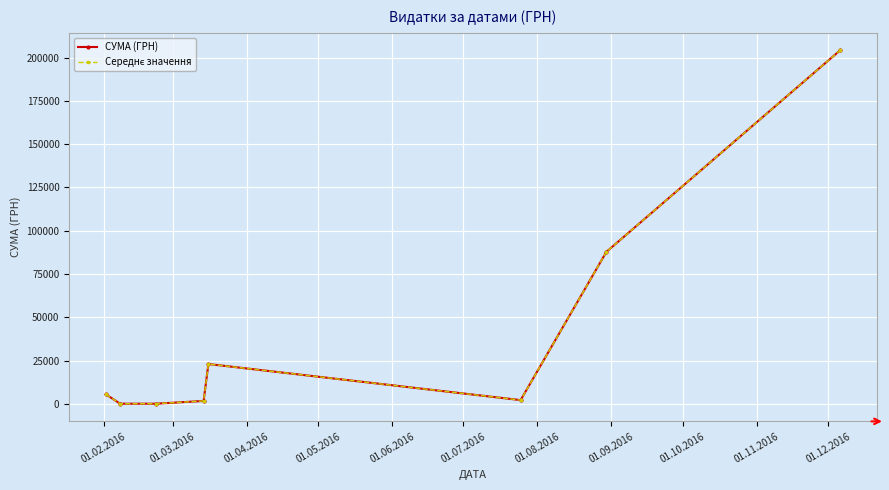

Reading left to right, what are all the values shown in this chart?

СУМА (ГРН): 5520.3	135.7	133.9	1729.2	23050.6	2215.8	87847.6	204148.4
Середнє значення: 5520.3	135.7	133.9	1729.2	23050.6	2215.8	87847.6	204148.4